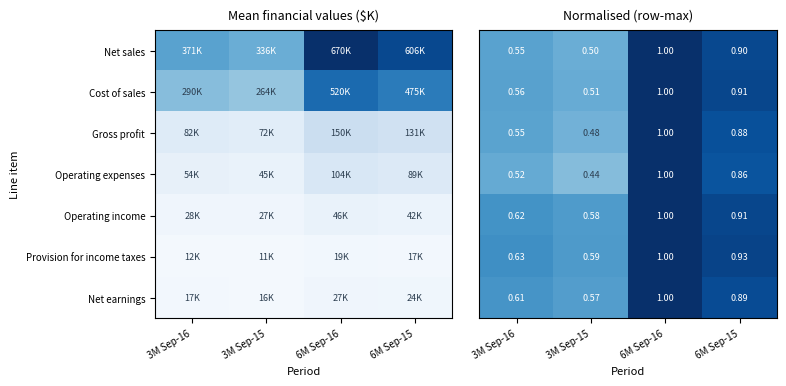

What is the sum of all Cost of sales values?

3.0